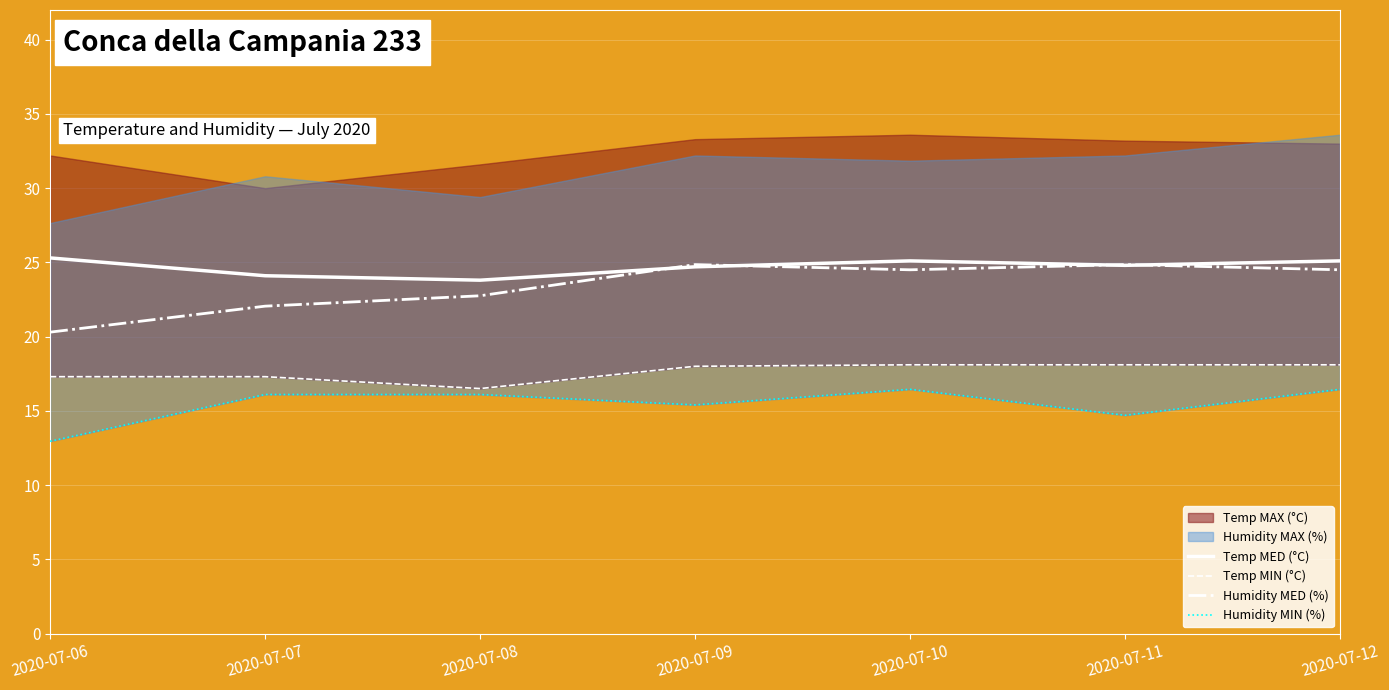

How many interior local valleys does the Temp MIN (°C) series have?

1